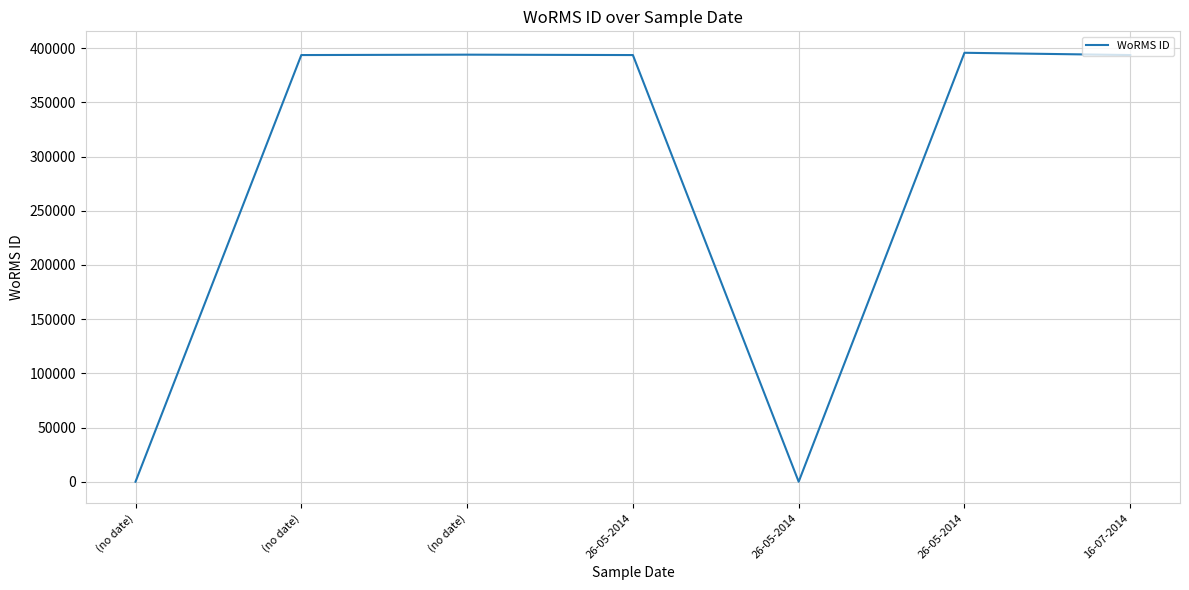

Does the chart display data point markers on the line(s)?

No